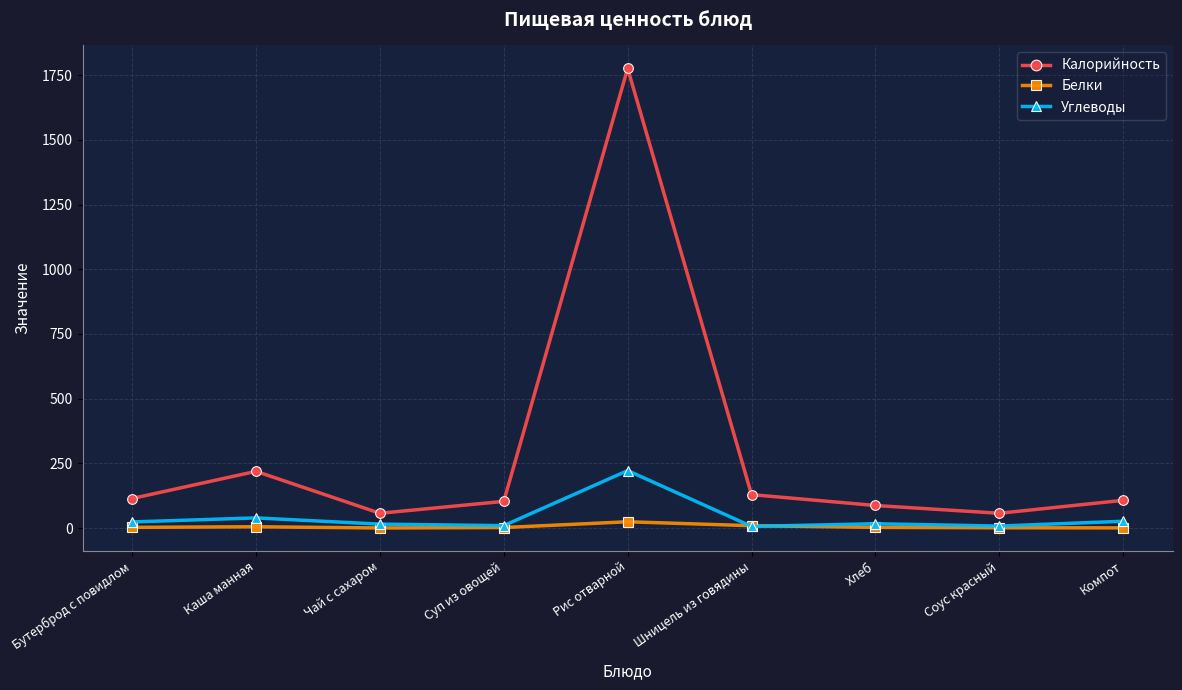

At which category is the sum across all series the highest?

Рис отварной